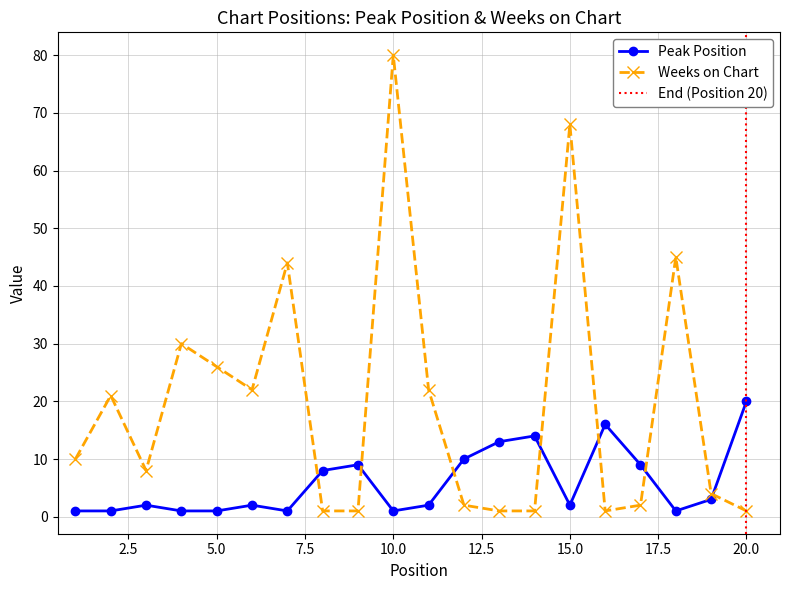

Is it true that Weeks on Chart equals 20 at 18?

False